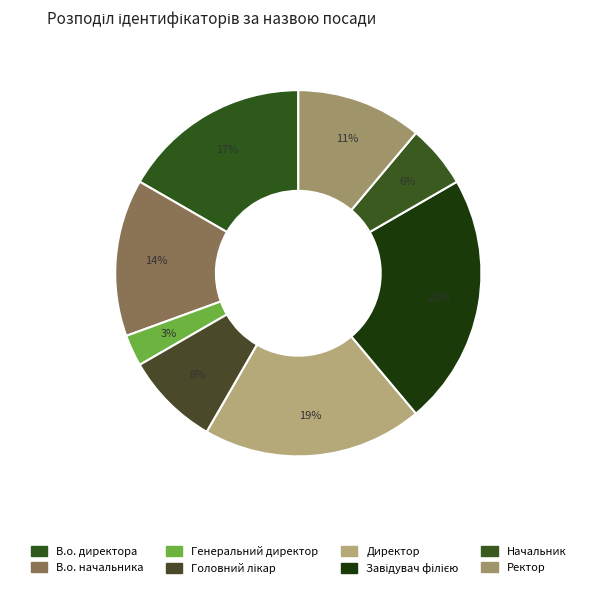

To the nearest percent, what is the average slice percentage?

12%